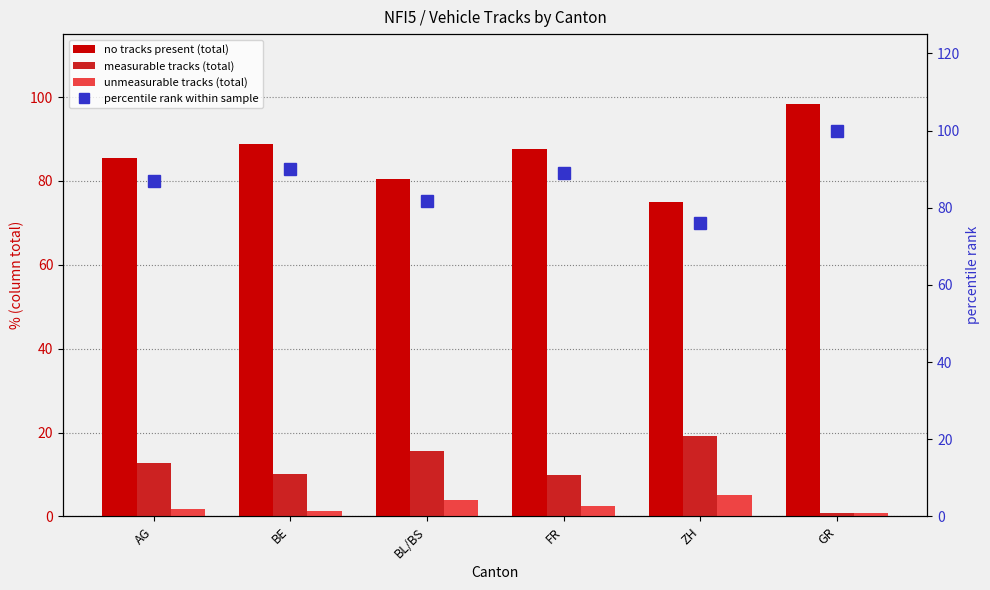

What is the sum of all no tracks present (total) values?

515.6